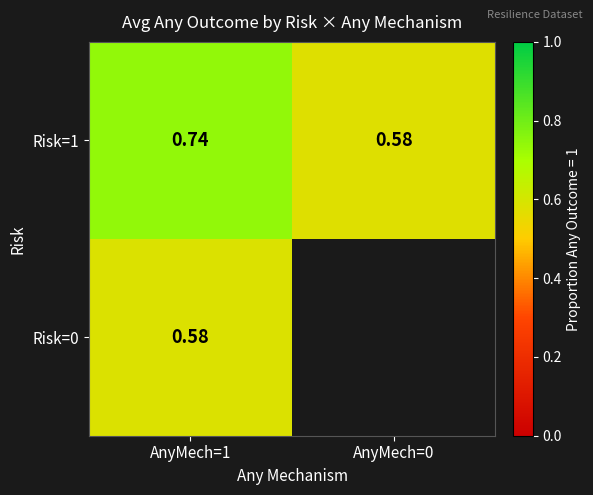

Is the value of Risk=1 at AnyMech=1 greater than the value of Risk=0 at AnyMech=1?

Yes